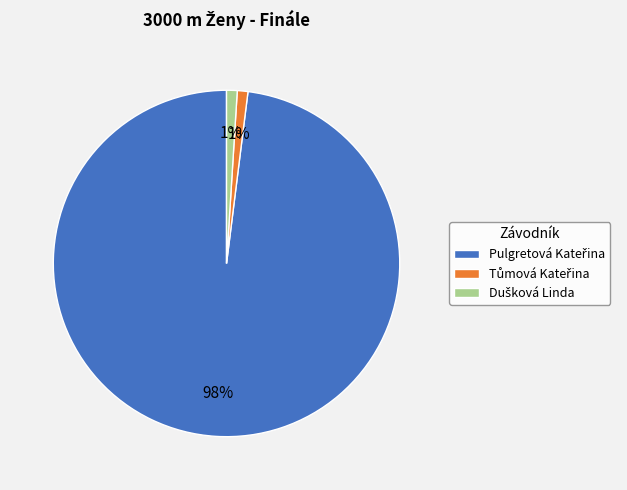

Is there a majority slice in this chart?

Yes